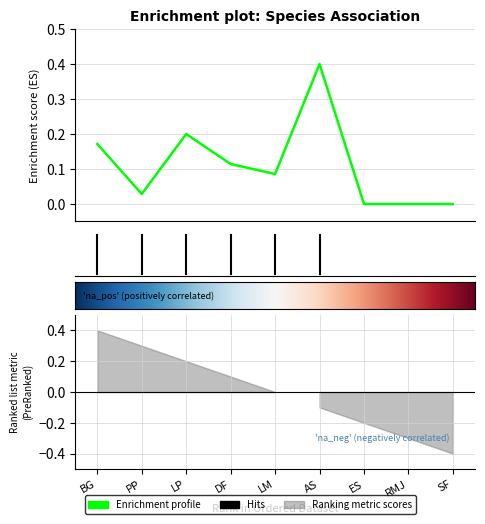

How many lines are shown in the chart?

1